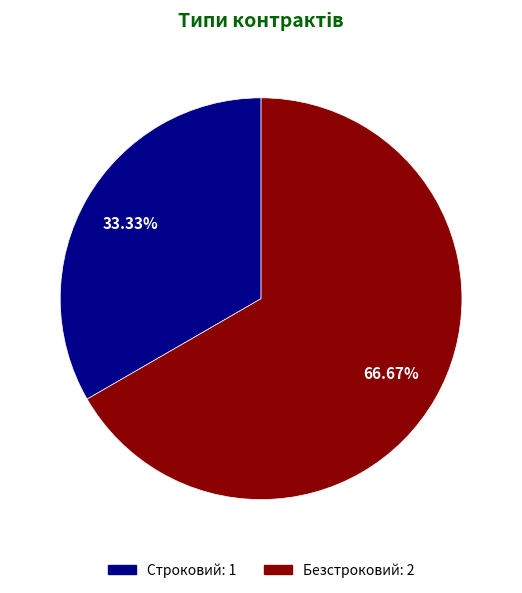

True or false: Строковий accounts for 33% of the total.

True